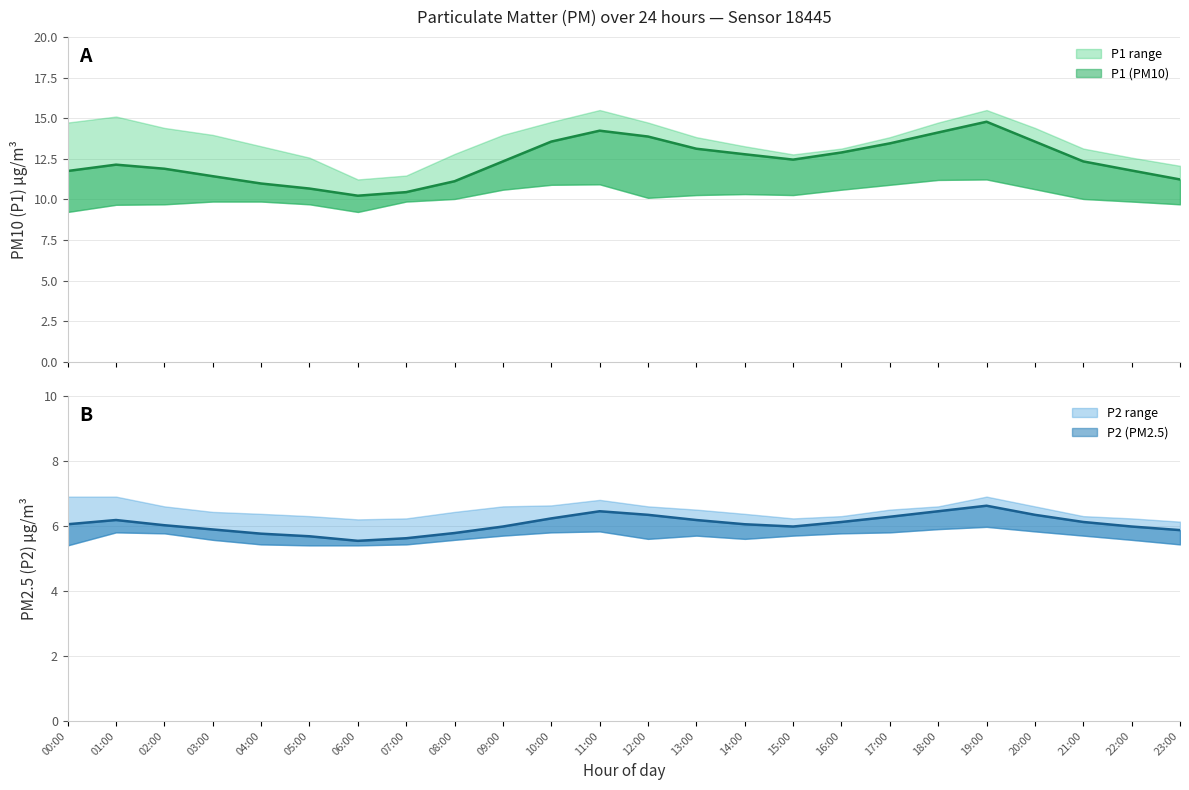

Is the value of P2_lower at 07:00 greater than the value of P2 at 19:00?

No